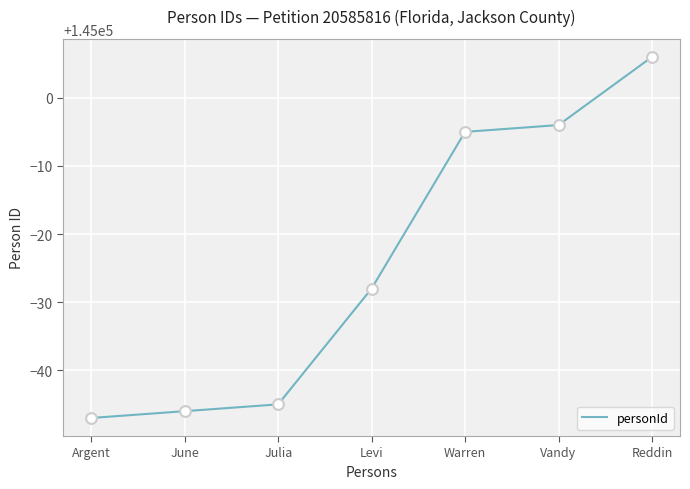

Approximately how many times larger is the value at Vandy compared to June?

1.0